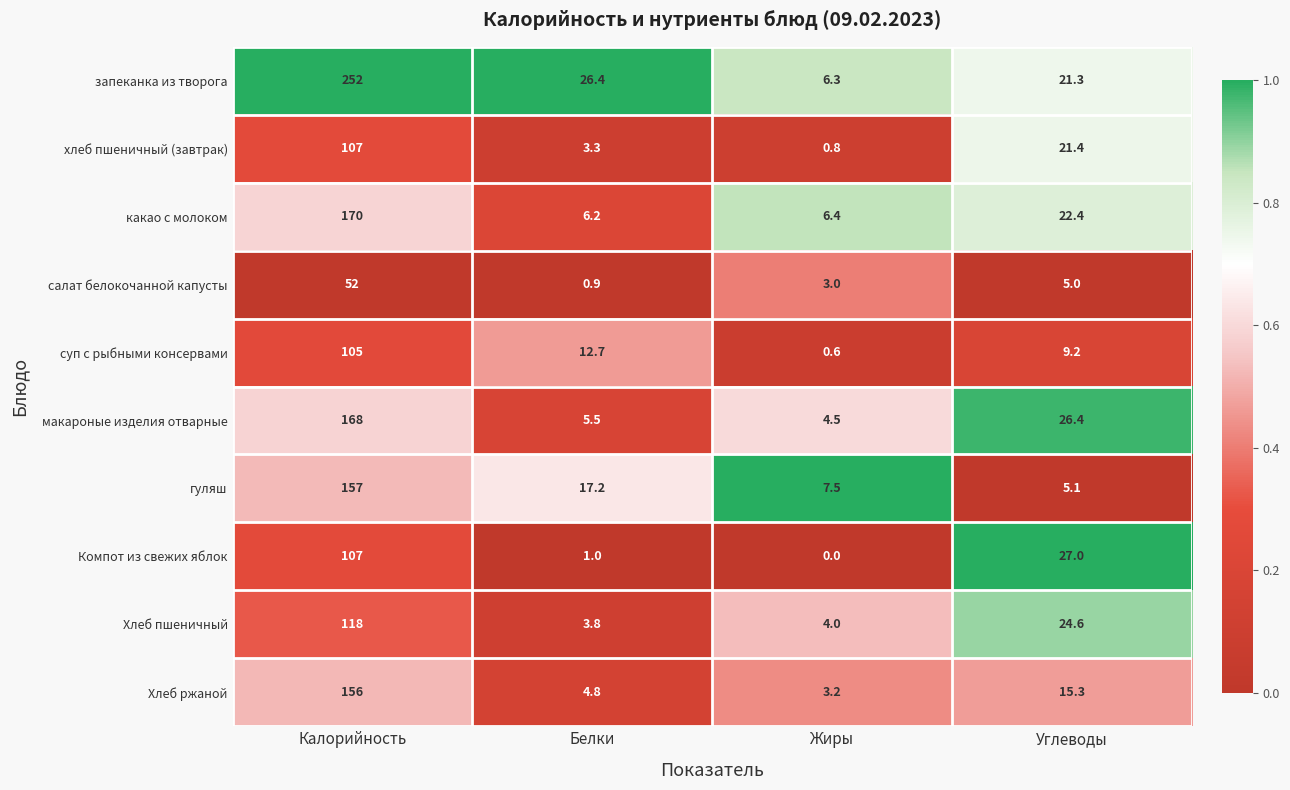

Which category has the lowest value in the салат белокочанной капусты series?

Белки